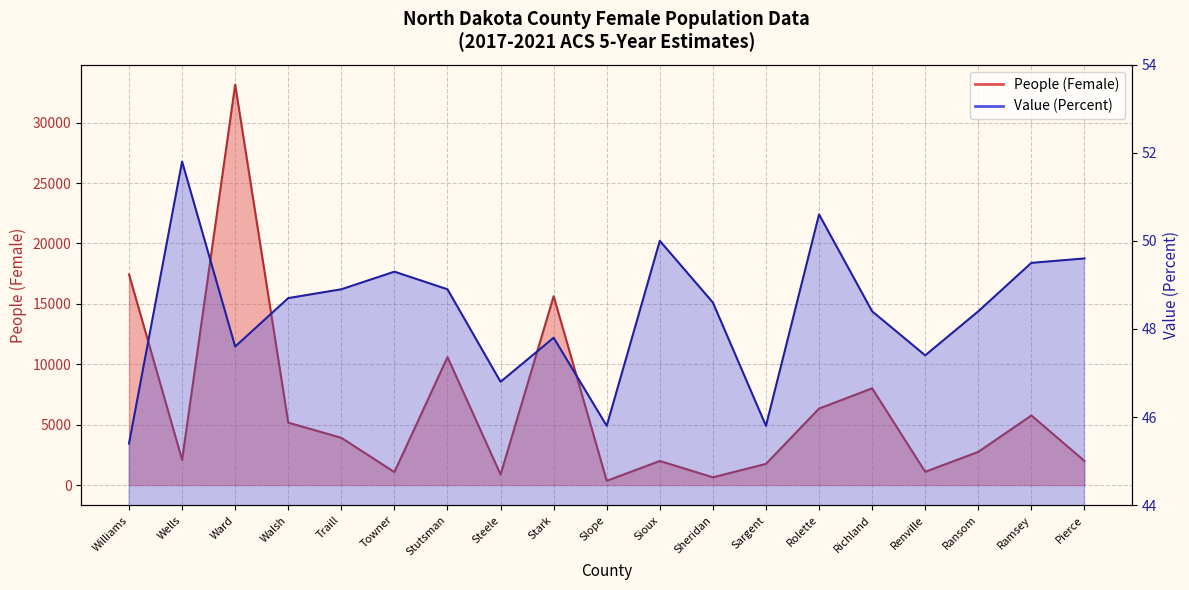

What is the maximum value shown in the chart?

33146.0